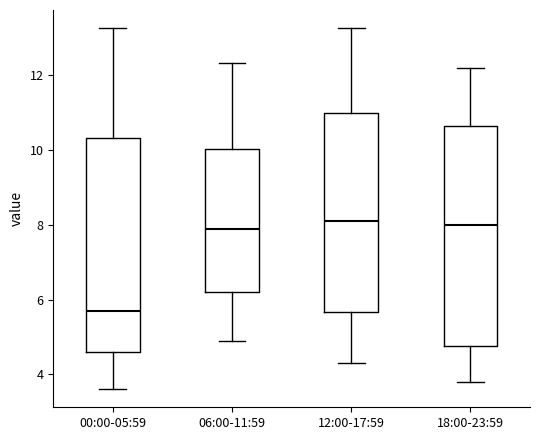

Reading left to right, read every box against the y-axis: the position of its median line, the range the box covers, and the ends of its whiskers. The values are not printed on the chart, so give them approximately, as read against the axis.

00:00-05:59: median 5.6, box 4.6 to 10.4, whiskers 3.6 to 13.2
06:00-11:59: median 8.0, box 6.2 to 10.0, whiskers 5.0 to 12.4
12:00-17:59: median 8.2, box 5.6 to 11.0, whiskers 4.4 to 13.2
18:00-23:59: median 8.0, box 4.8 to 10.6, whiskers 3.8 to 12.2